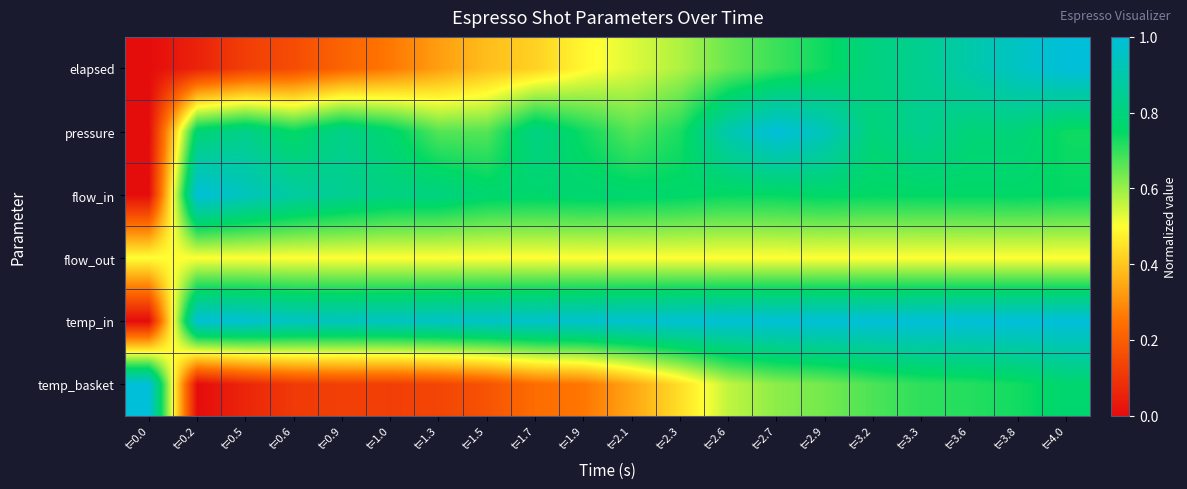

At which category does the chart reach its minimum across all series?

t=0.0